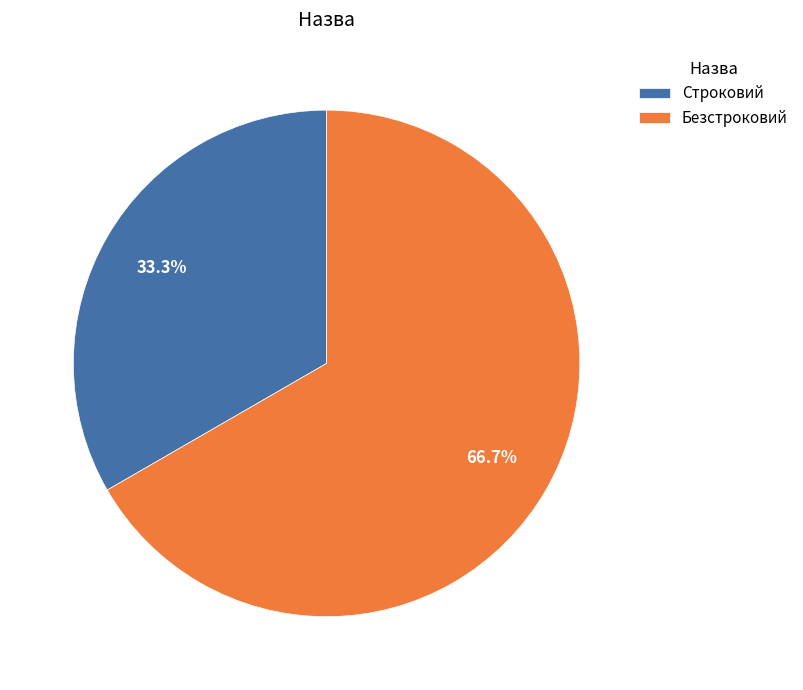

Between Безстроковий and Строковий, which is larger?

Безстроковий